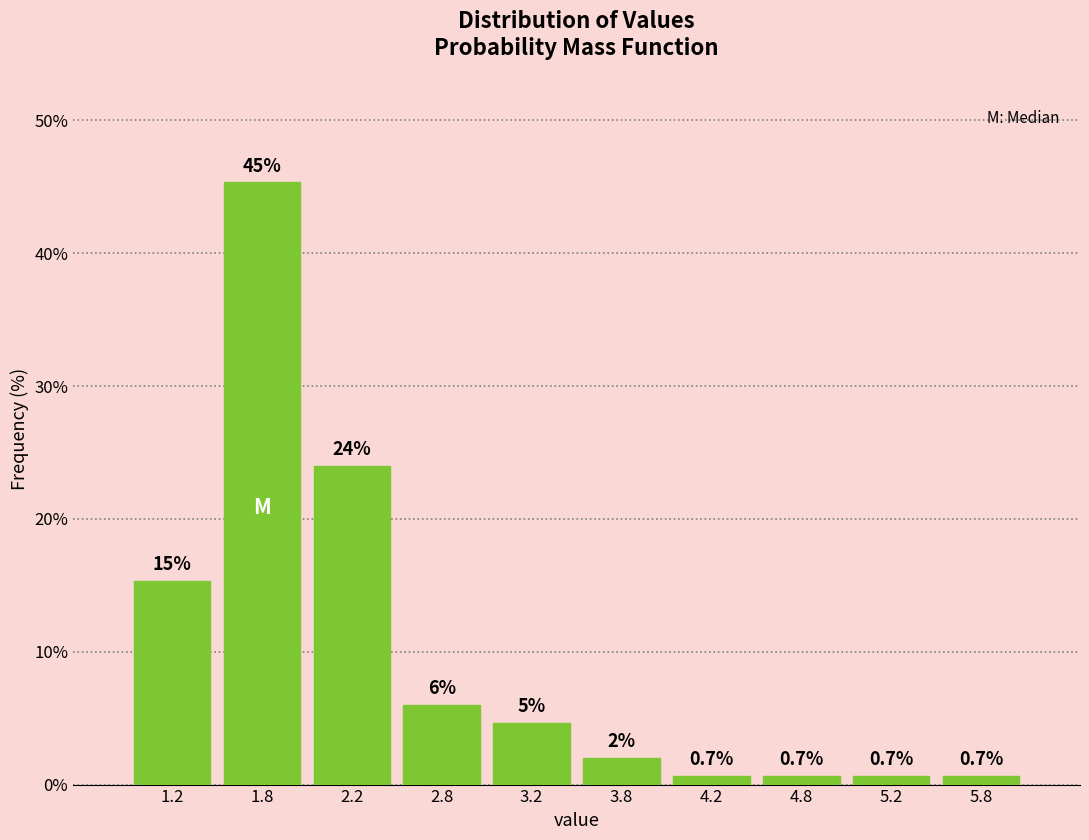

Over which range of the x-axis is the bar tallest?

1.5 to 2.0